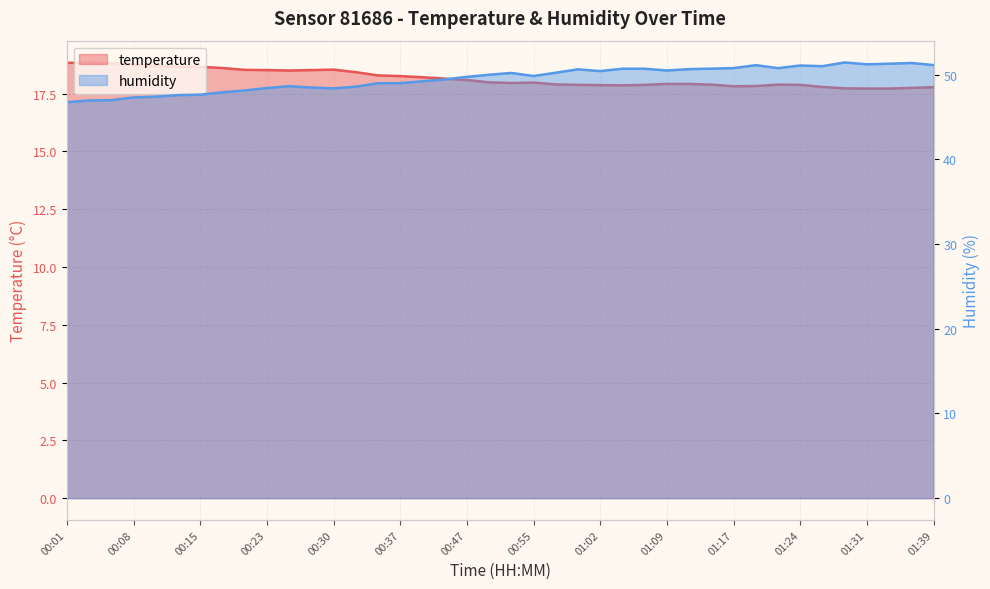

What is the label of the 38th point from the left?

01:34